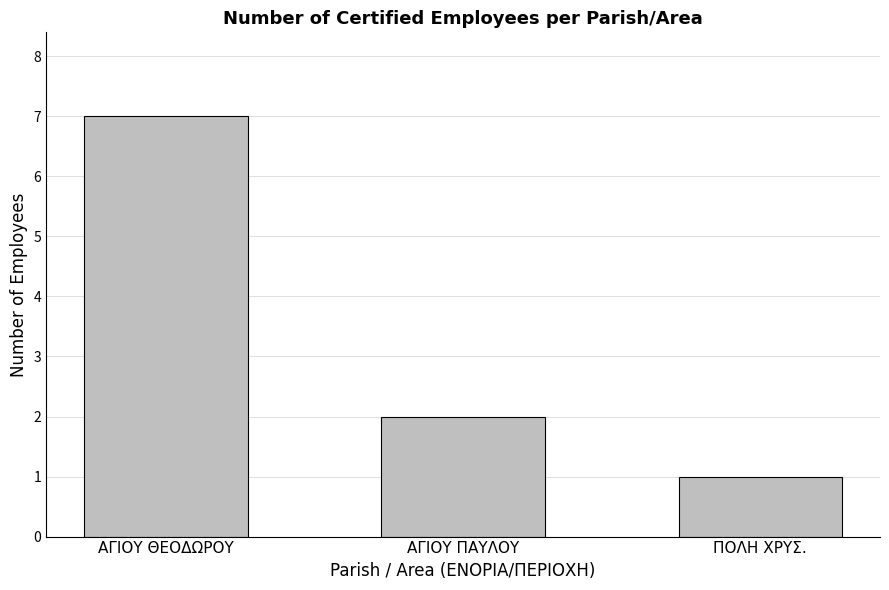

What is the change in value from ΑΓΙΟΥ ΘΕΟΔΩΡΟΥ to ΠΟΛΗ ΧΡΥΣ.?

-6